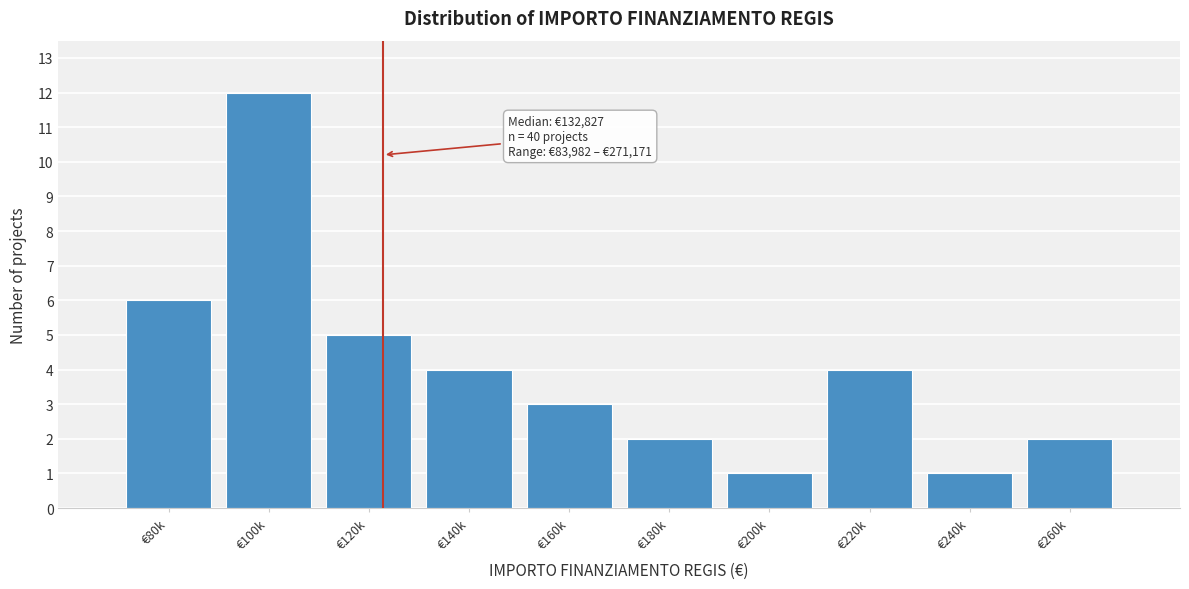

Reading left to right, what are all the values shown in this chart?

€80k=6	€100k=12	€120k=5	€140k=4	€160k=3	€180k=2	€200k=1	€220k=4	€240k=1	€260k=2